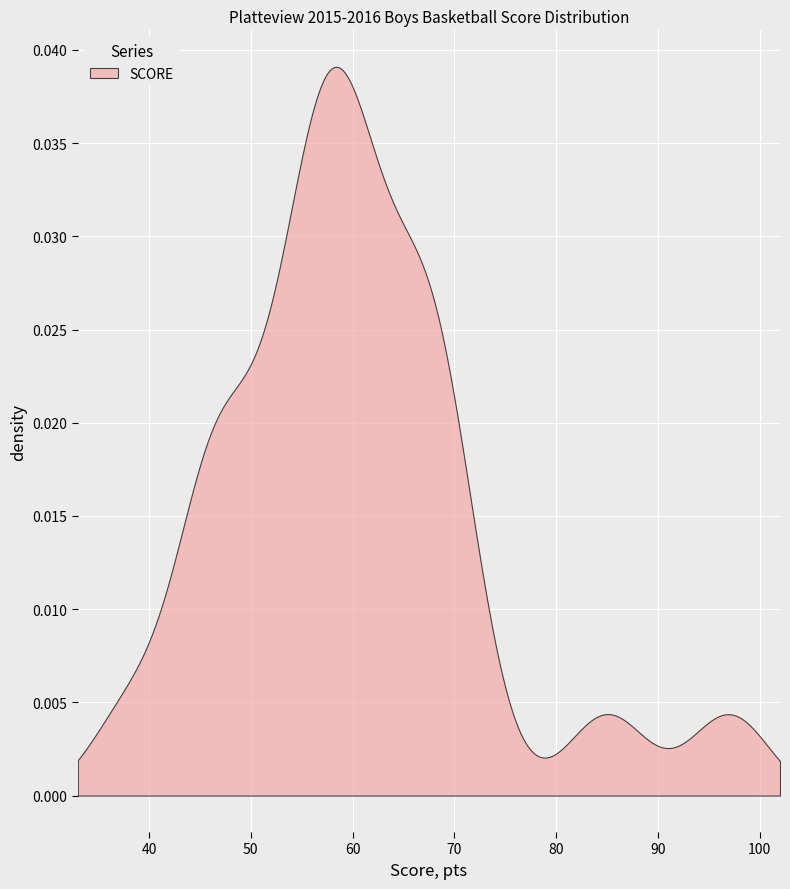

Is it true that POINTS equals 23 at 01/12/16?

False